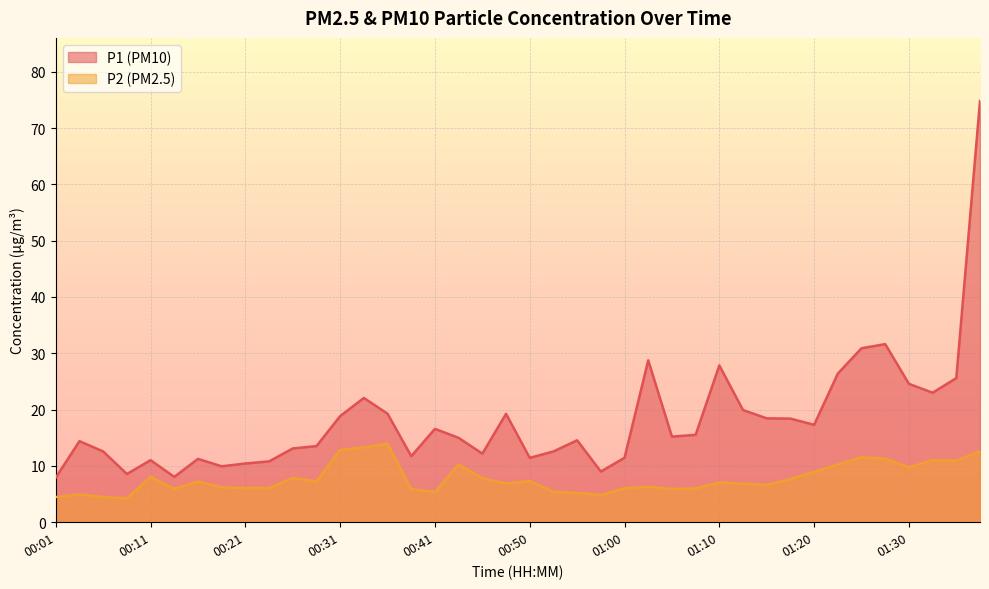

What is the sum of all P2 values?

310.5